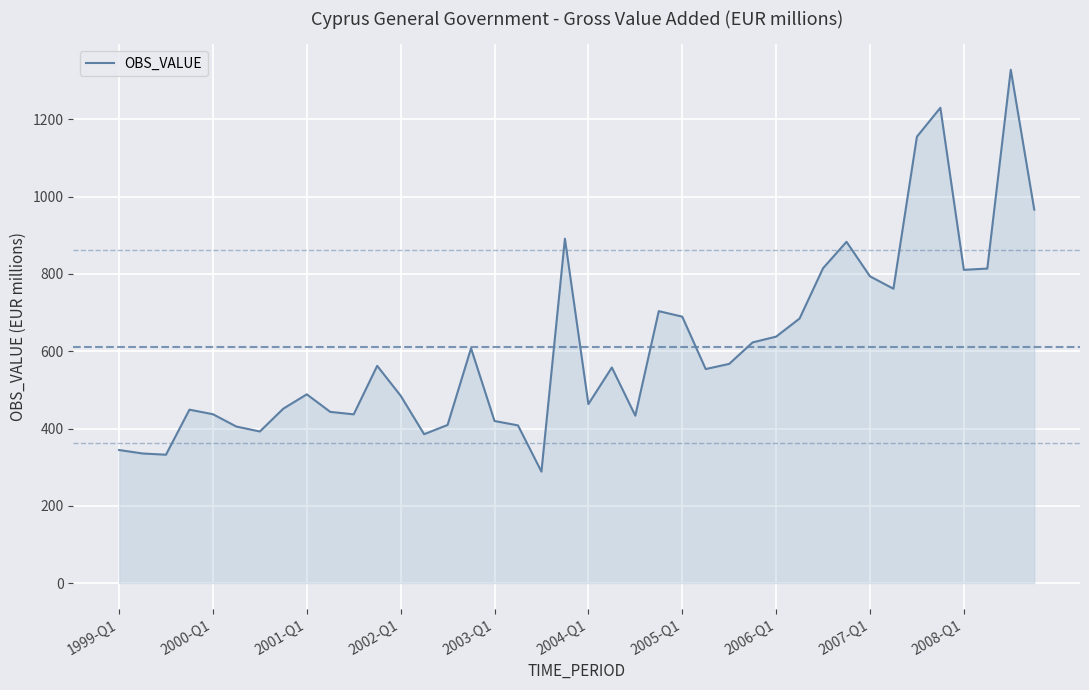

What is the difference between the maximum and minimum values?

1040.1